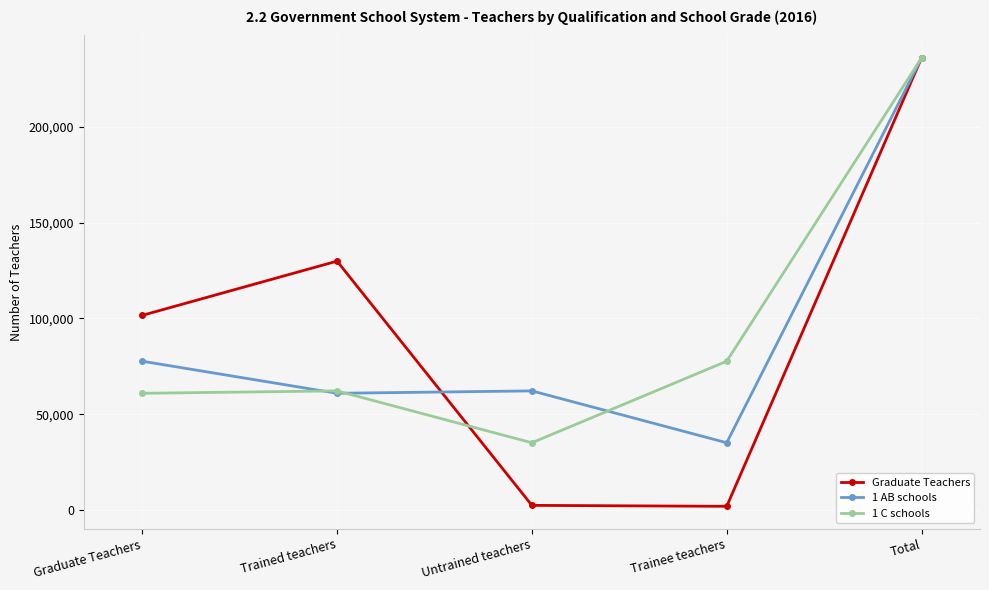

How many lines are shown in the chart?

3